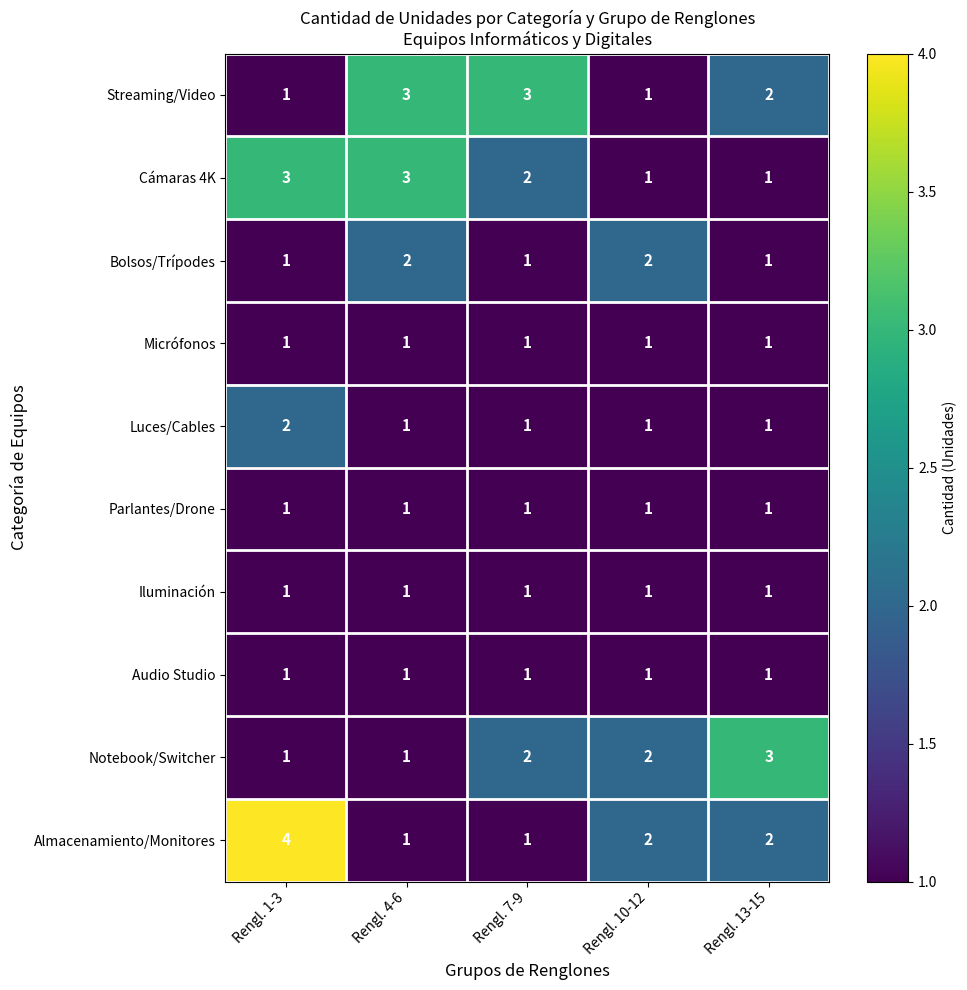

Is it true that Almacenamiento/Monitores equals 1 at Rengl. 10-12?

False